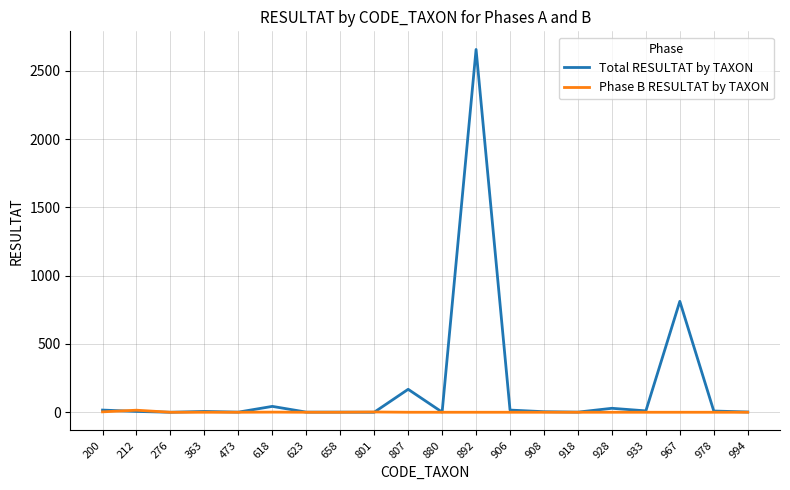

What is the average value of the Total RESULTAT by TAXON series?

189